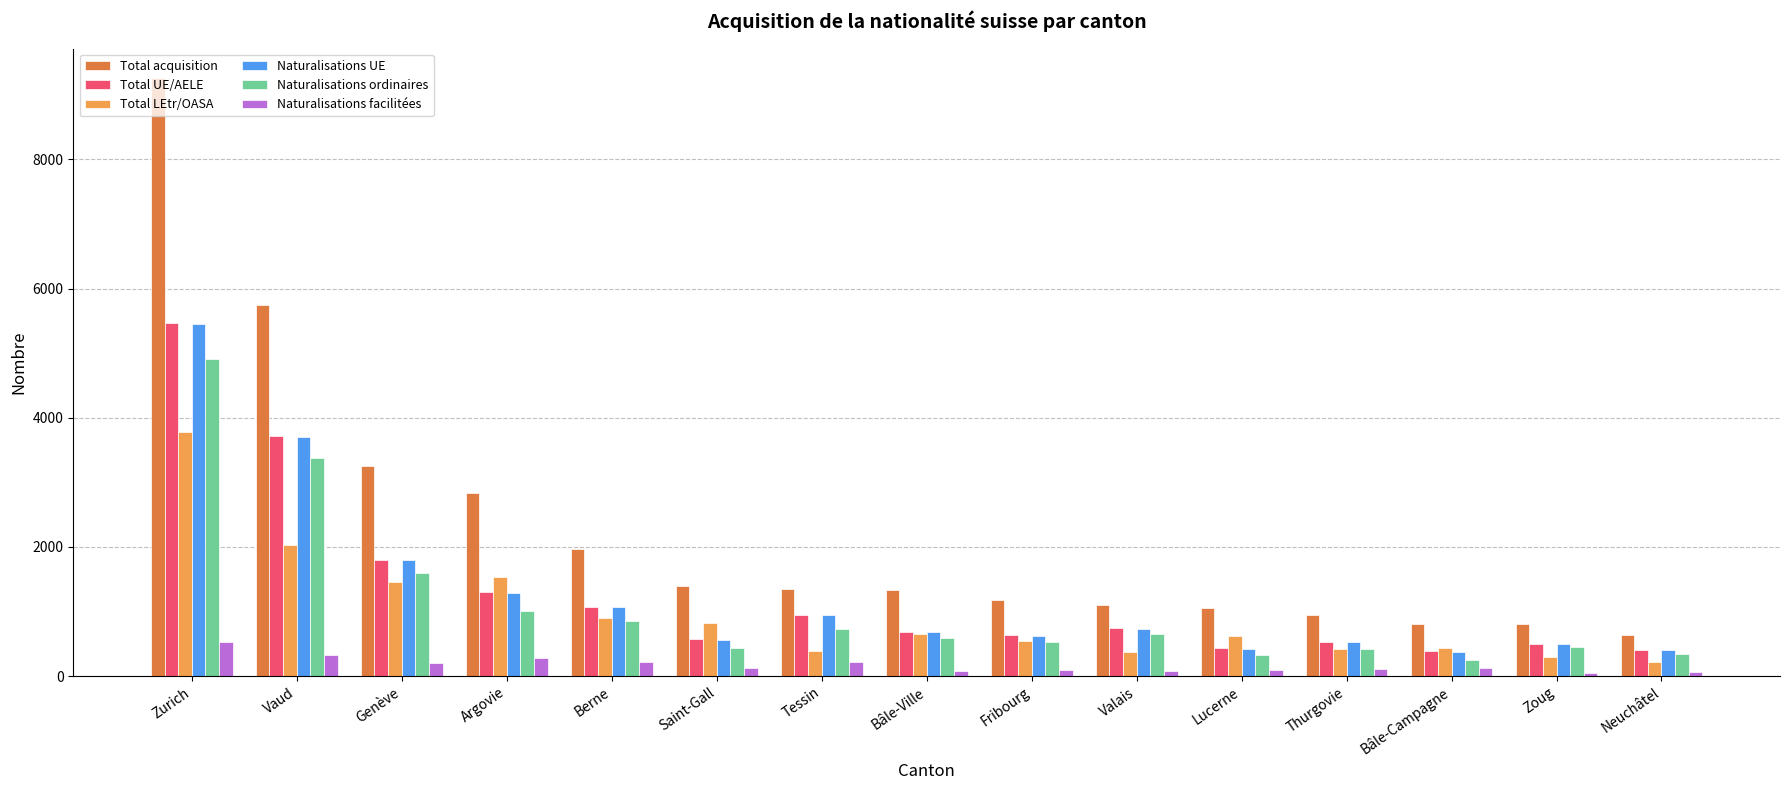

What is the label of the 14th bar from the right?

Vaud